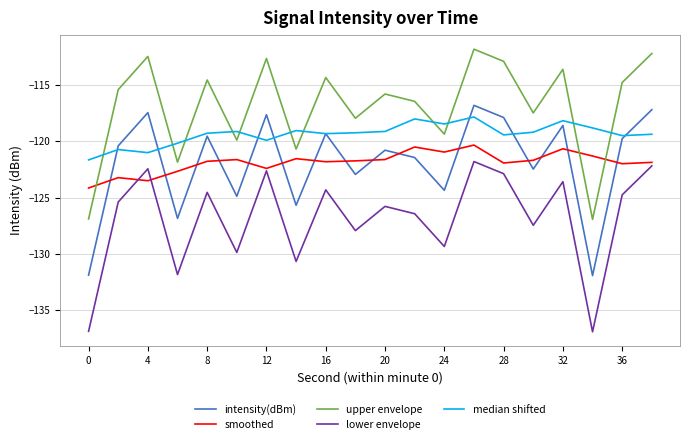

True or false: intensity(dBm) and smoothed intersect in this chart.

True